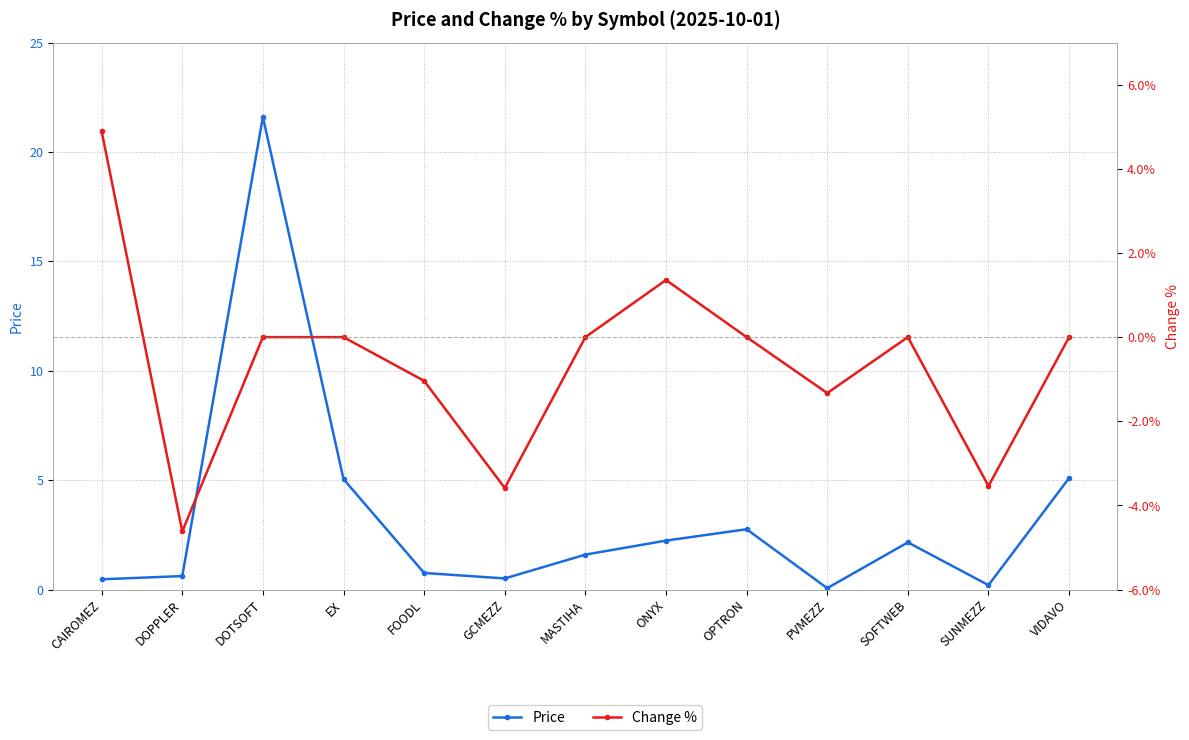

List the series in order of their peak value, highest first.

Price, Change %